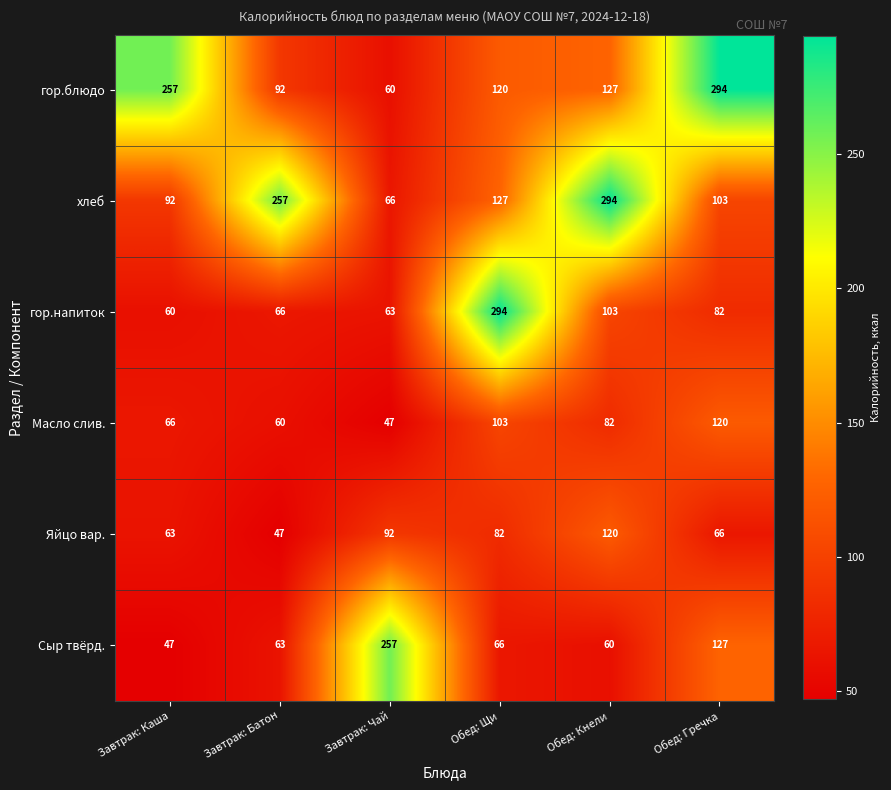

What is the difference between the second highest and second lowest values in the Яйцо вар. series?

29